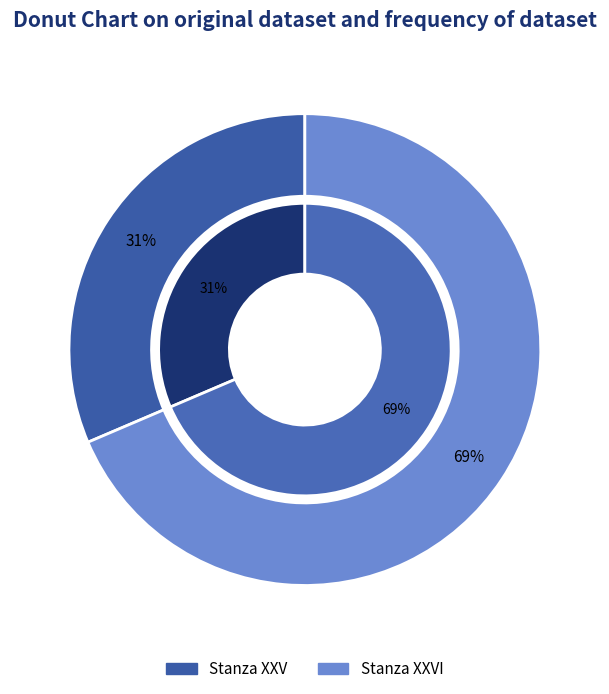

Rank the categories by value from lowest to highest.

Stanza XXV, Stanza XXVI